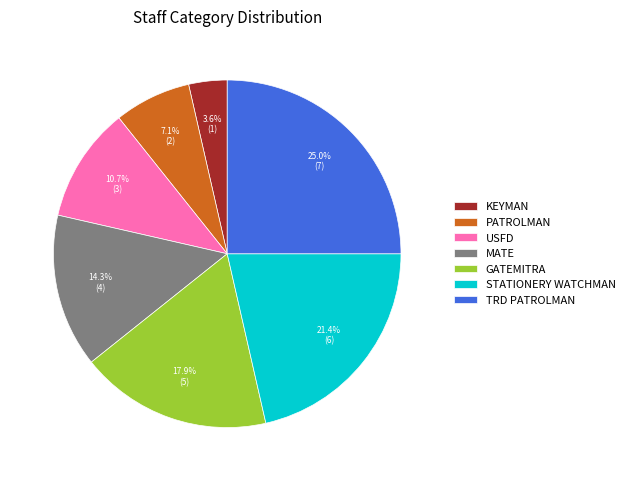

Does any single category account for the majority?

No